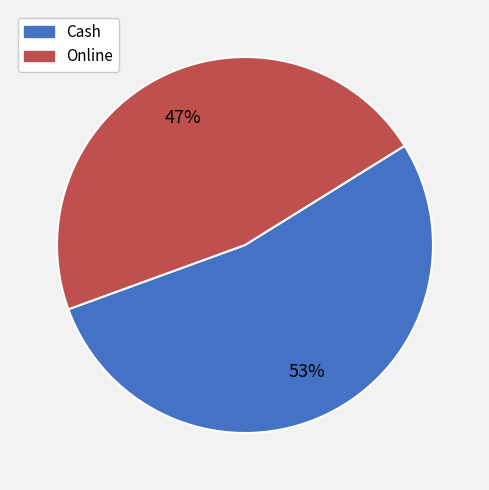

The Online slice represents 47% of the pie. True or false?

True